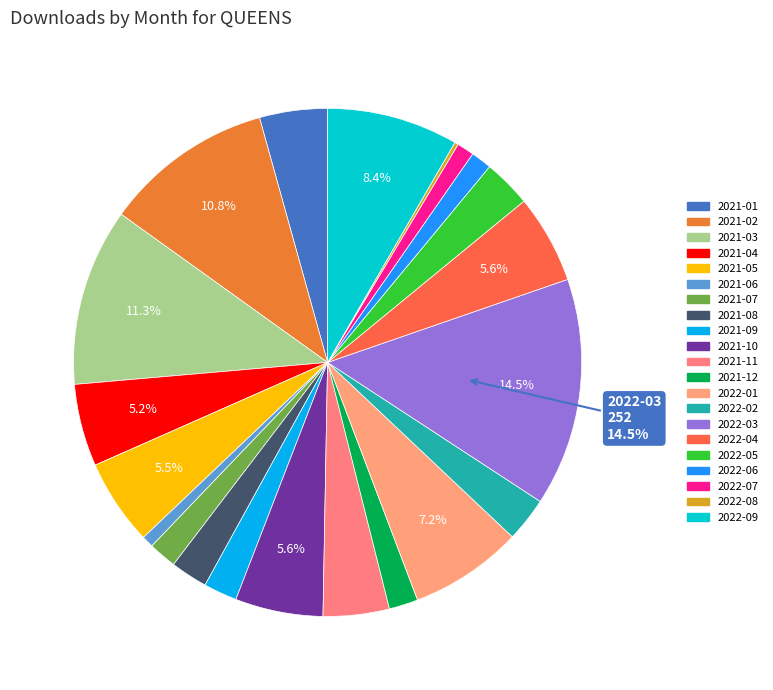

Is it true that 2021-05 is 1% of the pie?

False